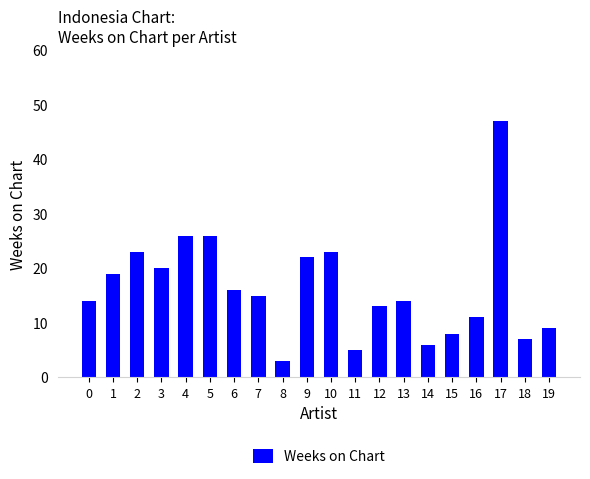

What is the value of the 20th bar from the left?

9